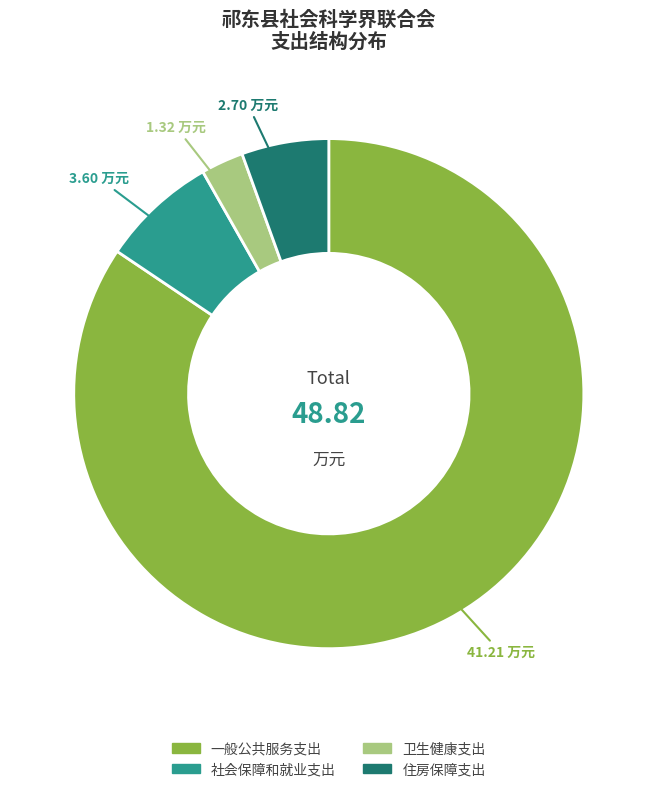

Does any single category account for the majority?

Yes